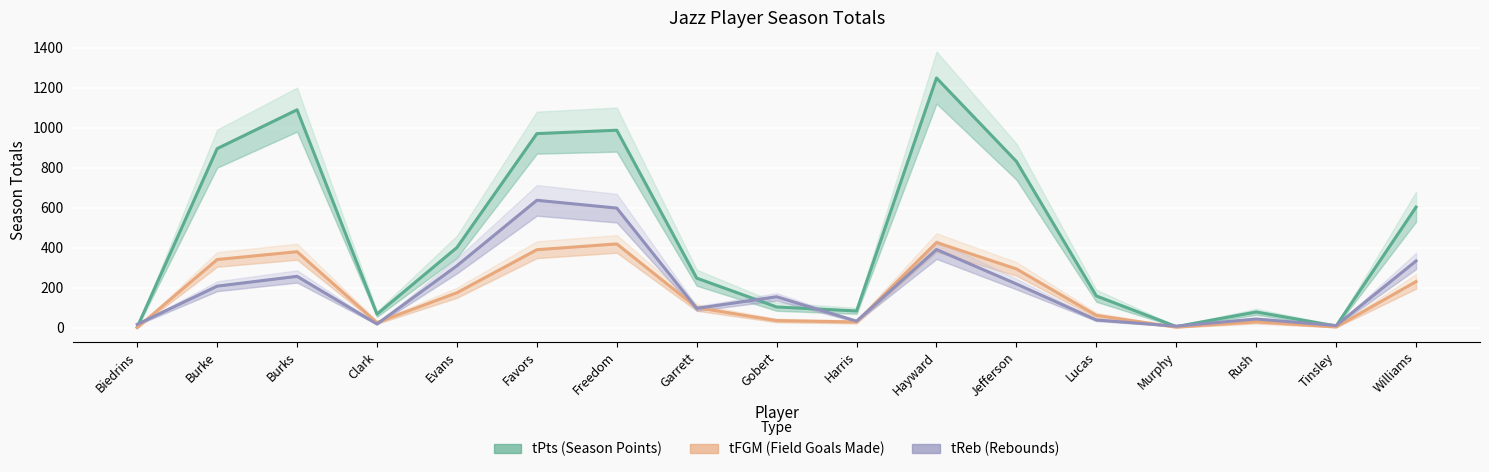

The tFGM series shows 426 at Hayward. True or false?

True